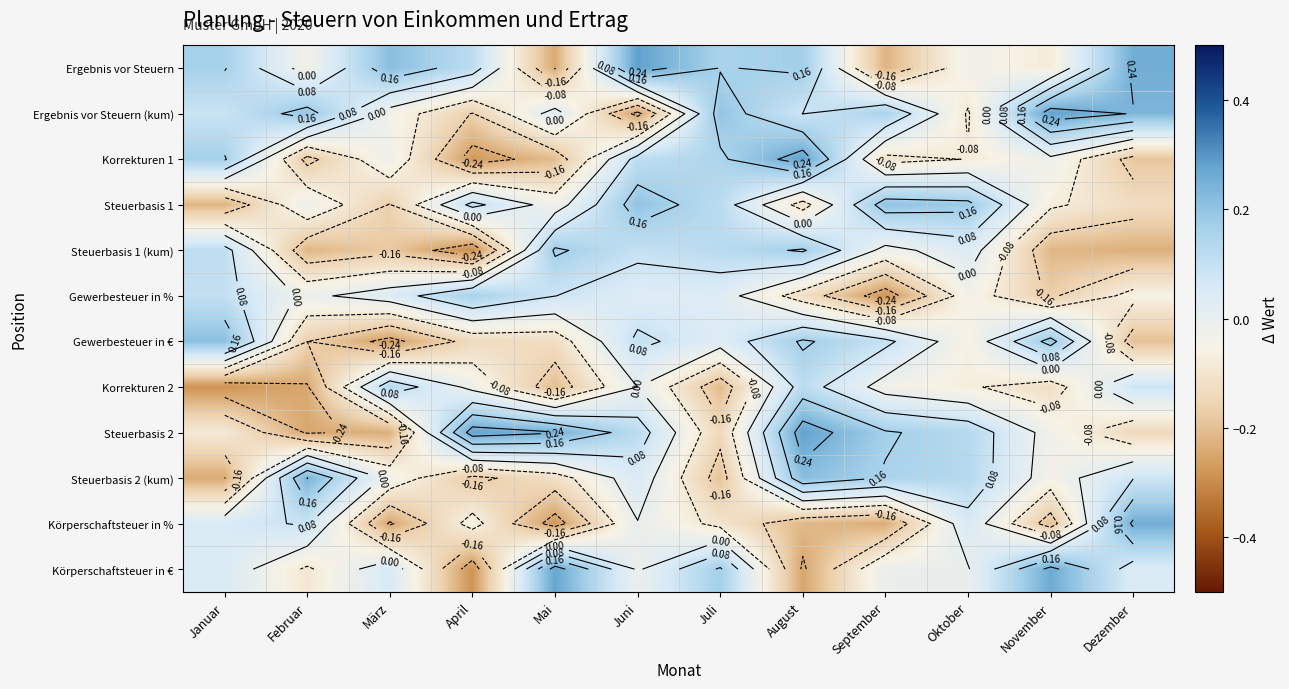

What is the sum of the Gewerbesteuer in € values at Juni and August?

0.3